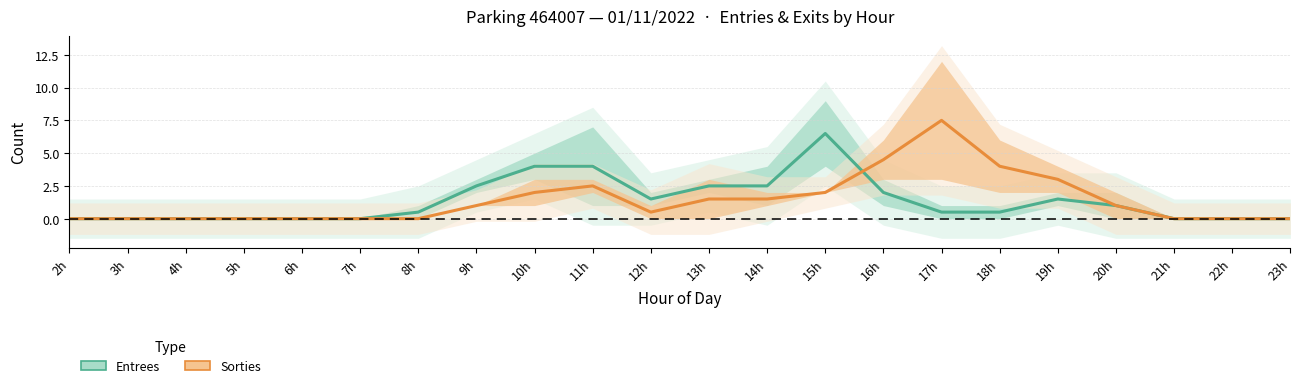

How many values in Sorties are above zero?

12